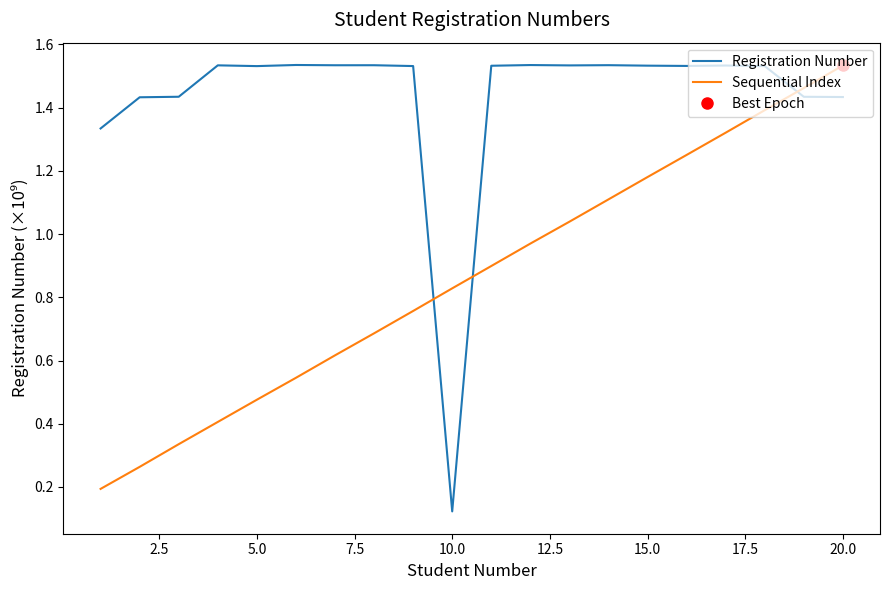

What is the maximum value for Sequential Index?

1.5